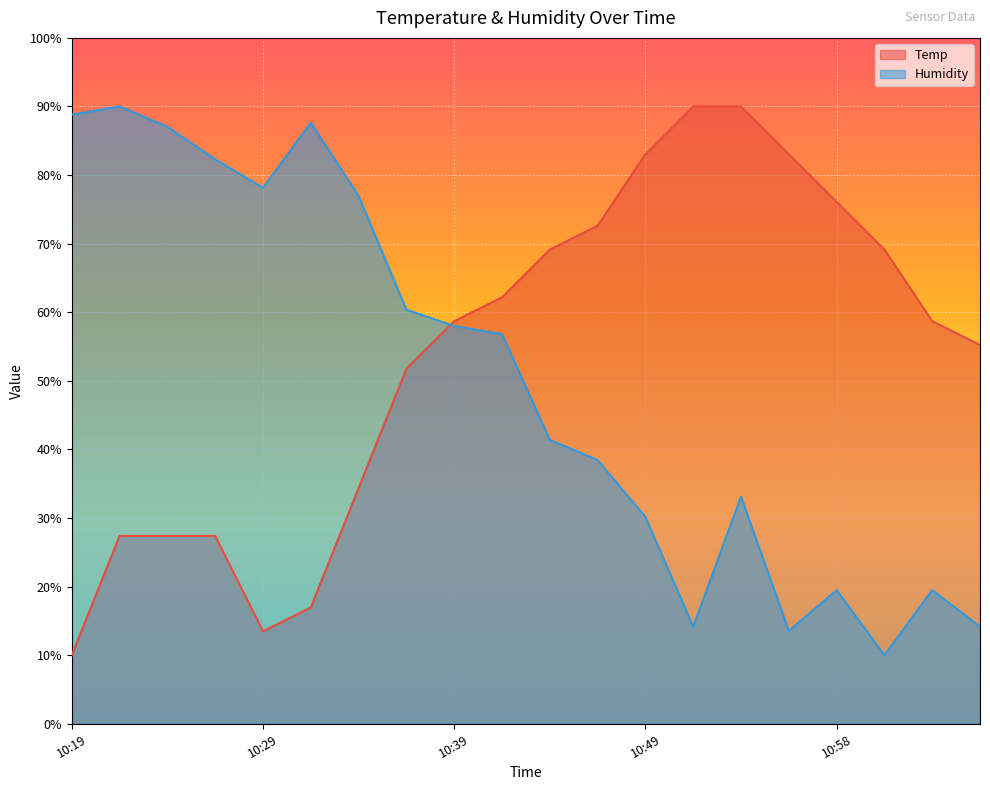

At which category is the sum across all series the highest?

10:54